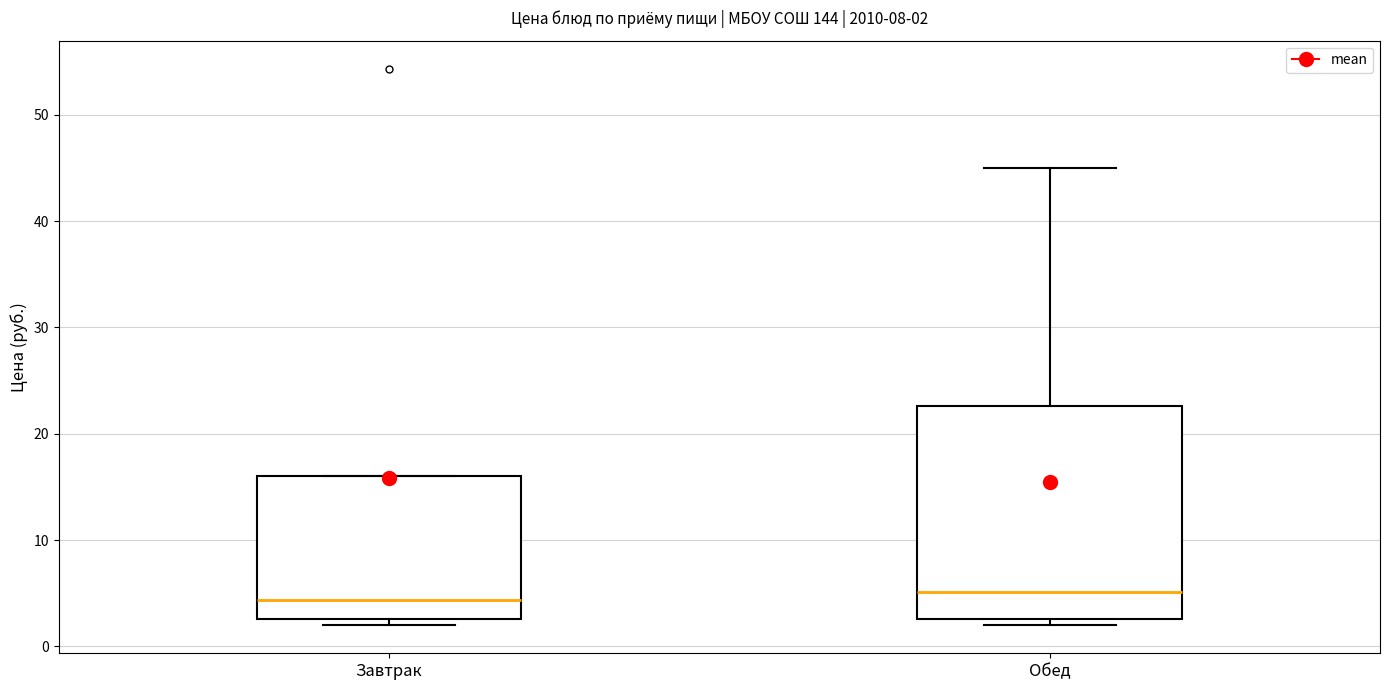

Which box is the tallest, from its lower edge to its upper edge?

Обед